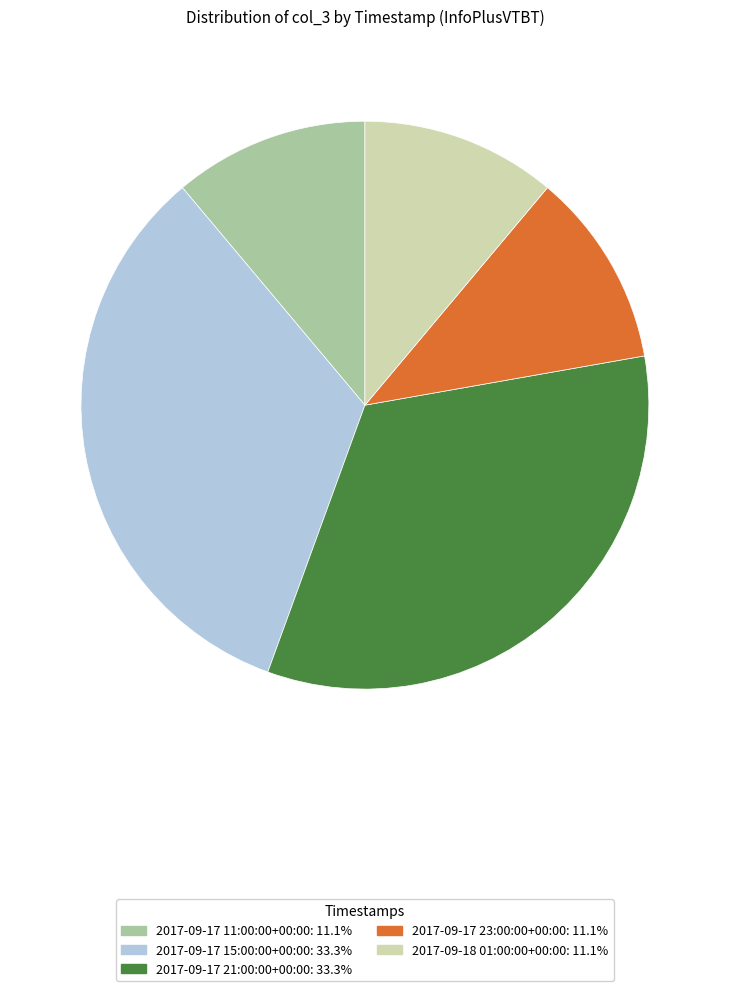

Approximately how many times larger is the value at 2017-09-17 21:00:00+00:00 compared to 2017-09-17 15:00:00+00:00?

1.0